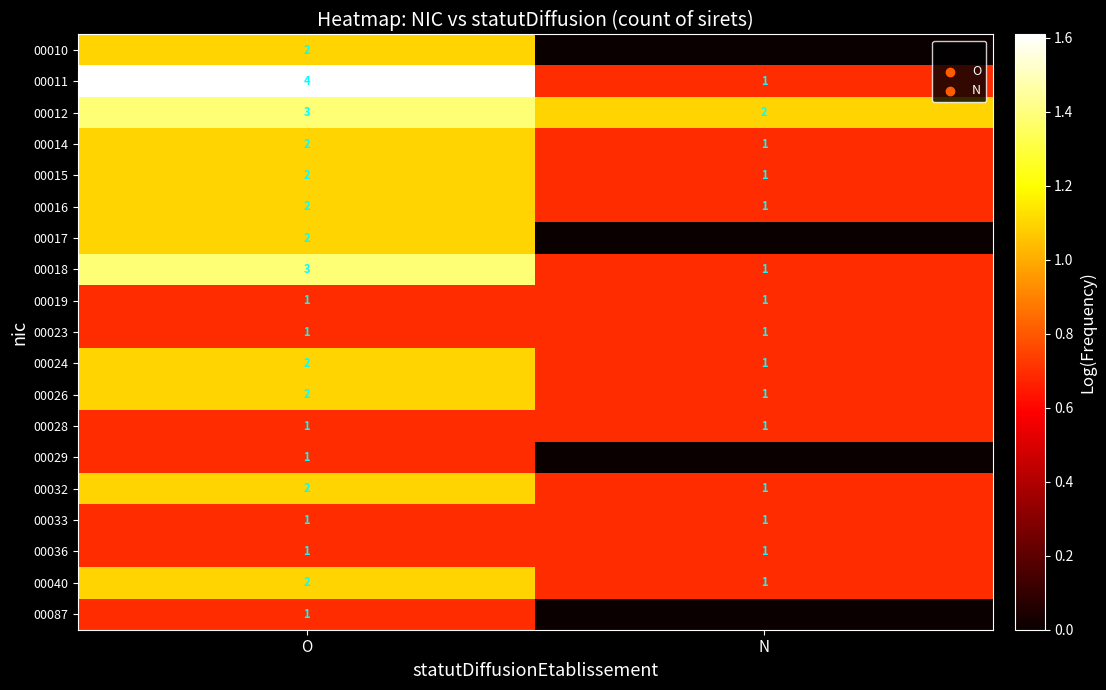

What is the total value across all series at O?

35